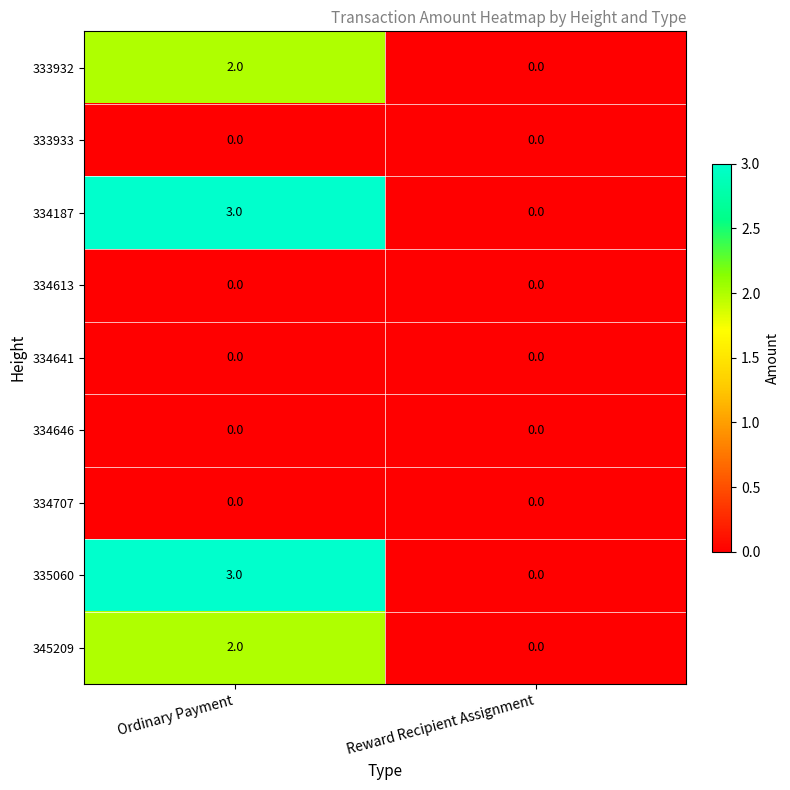

Read the 335060 value at Ordinary Payment.

3